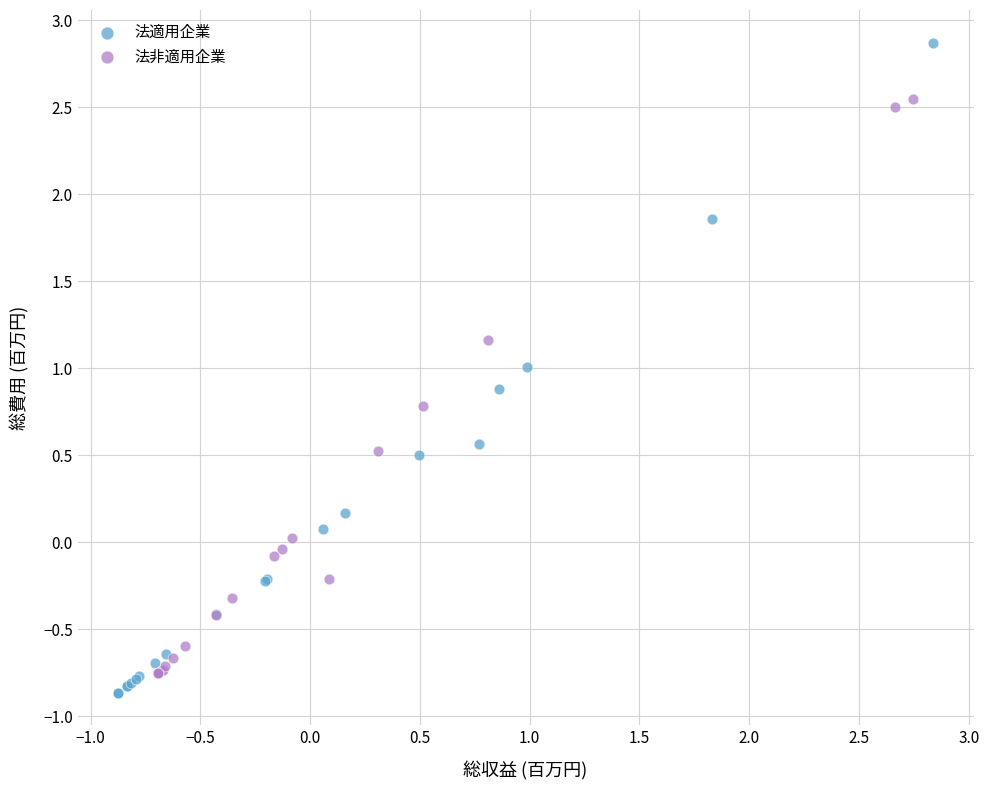

Which series has the largest Y range (max minus min)?

法適用企業